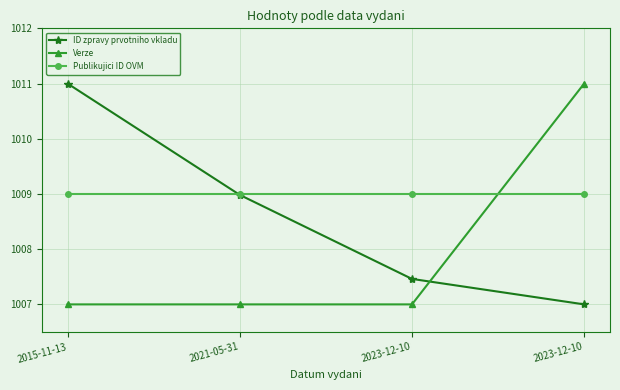

Does the chart have visible grid lines?

Yes